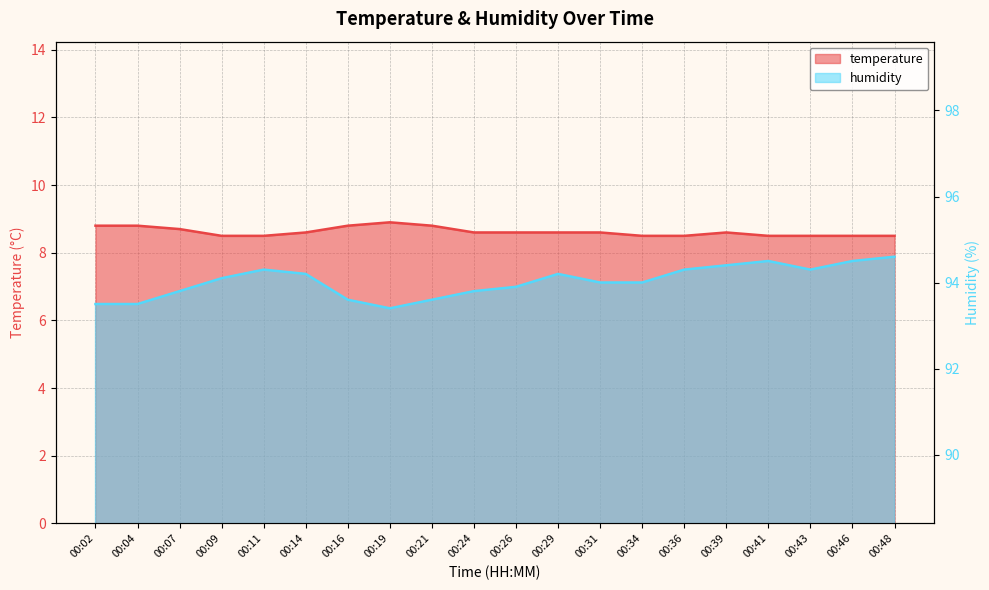

True or false: humidity and temperature cross at least once.

False